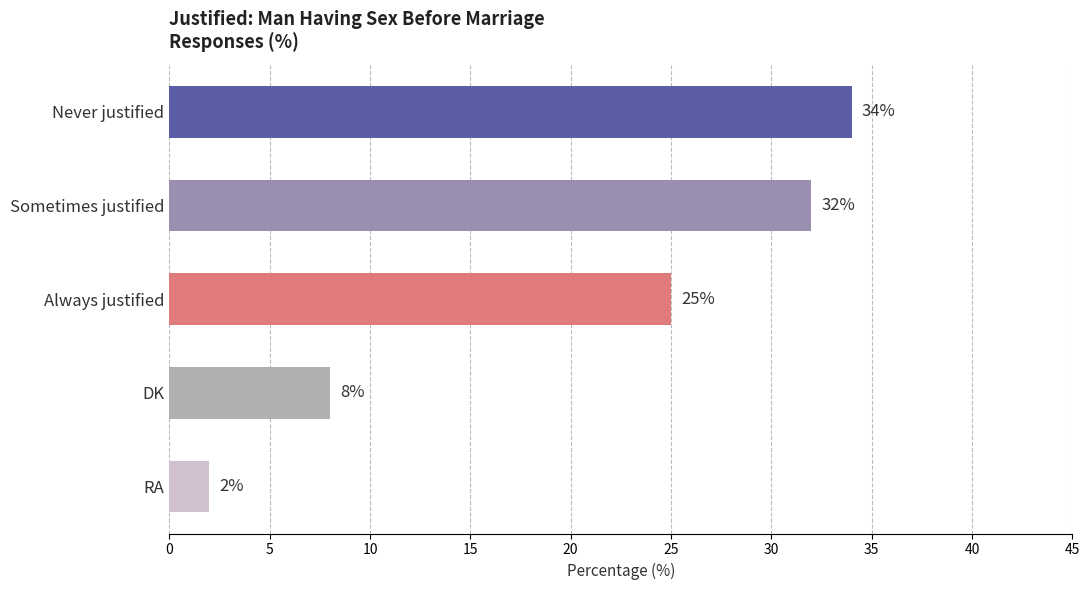

Between DK and Sometimes justified, which is larger?

Sometimes justified